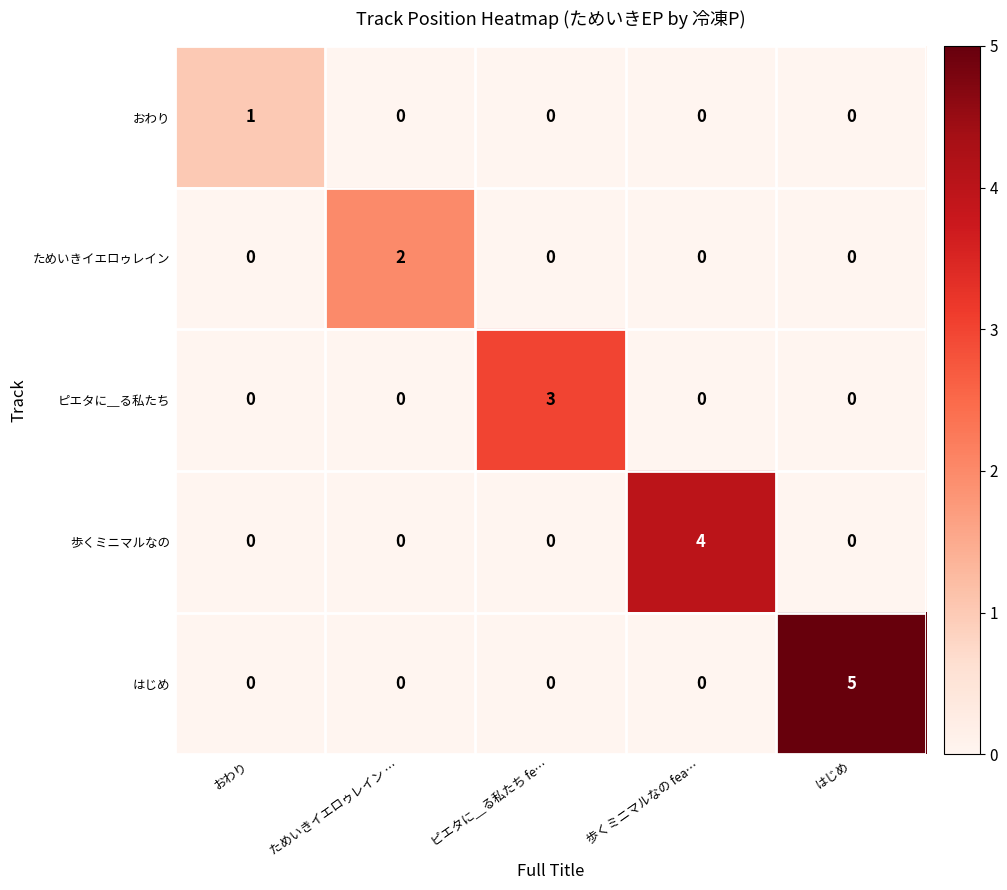

What is the maximum value shown in the chart?

5